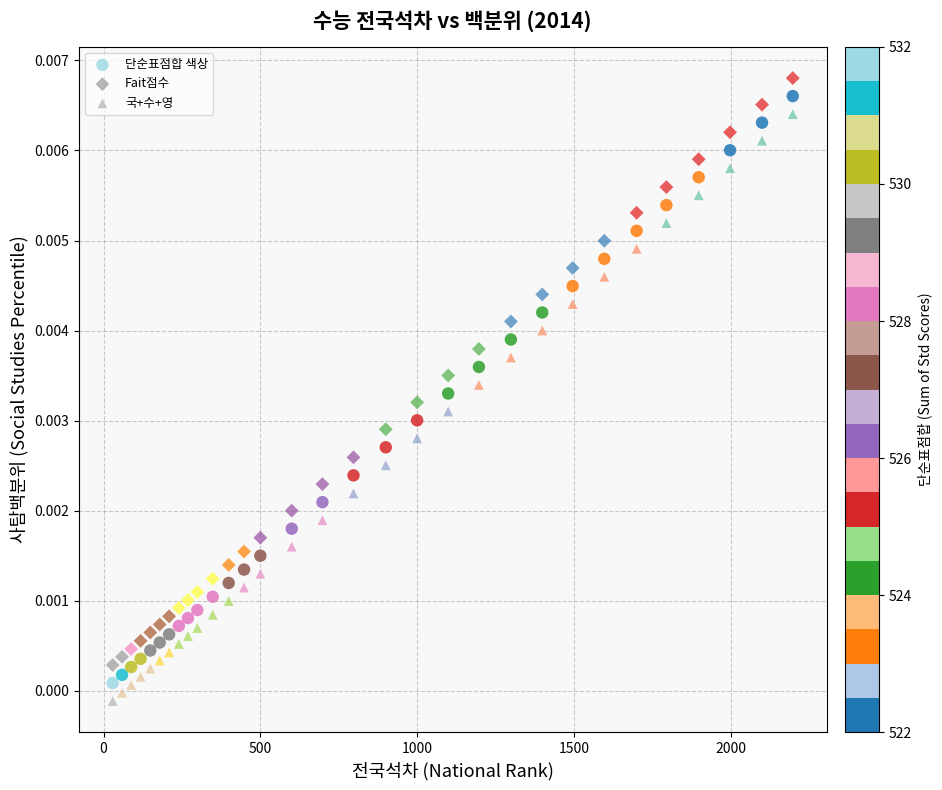

Which series contains the lowest Y value?

국+수+영